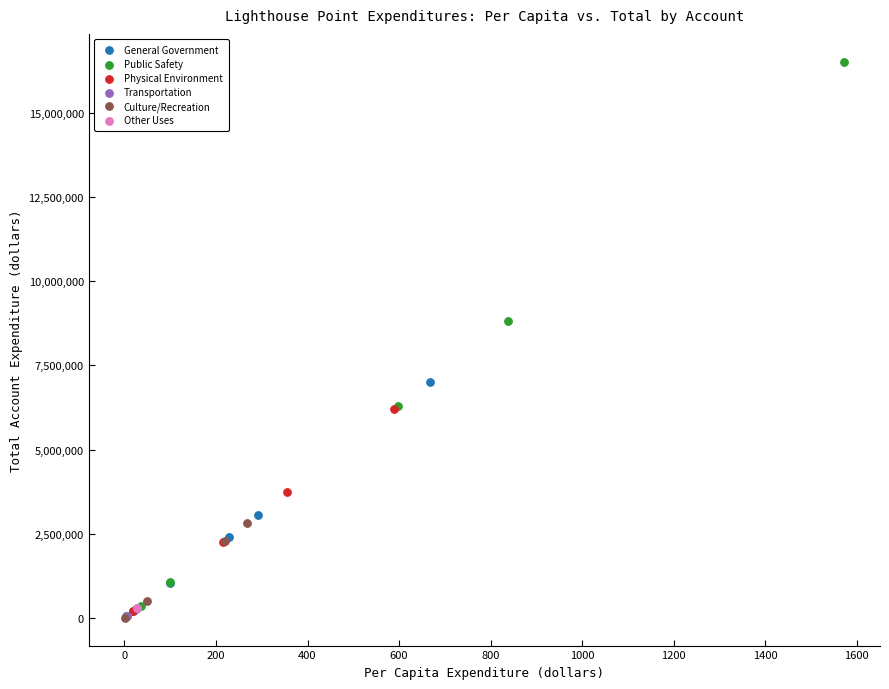

Which series reaches the maximum Y coordinate?

Public Safety